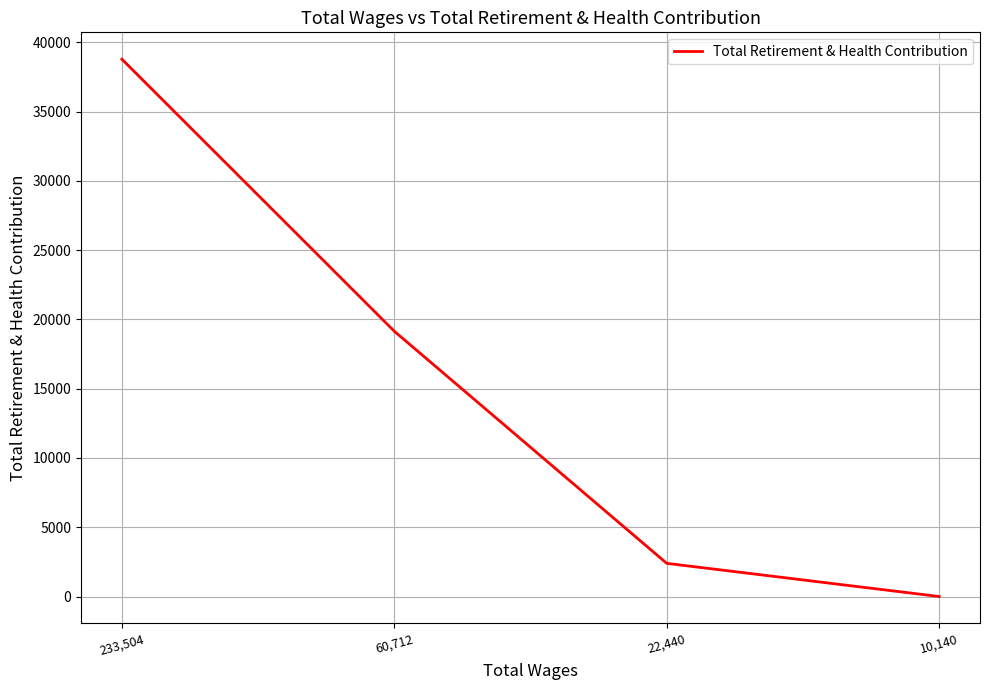

What position from the right is 60,712?

3